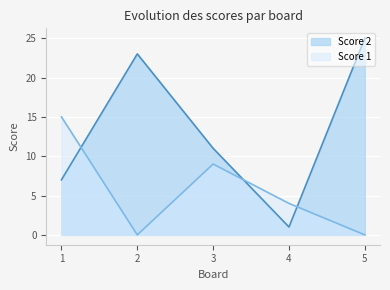

Reading left to right, transcribe all the data shown in this chart.

Score 2: 1=7	2=23	3=11	4=1	5=25
Score 1: 1=15	2=0	3=9	4=4	5=0